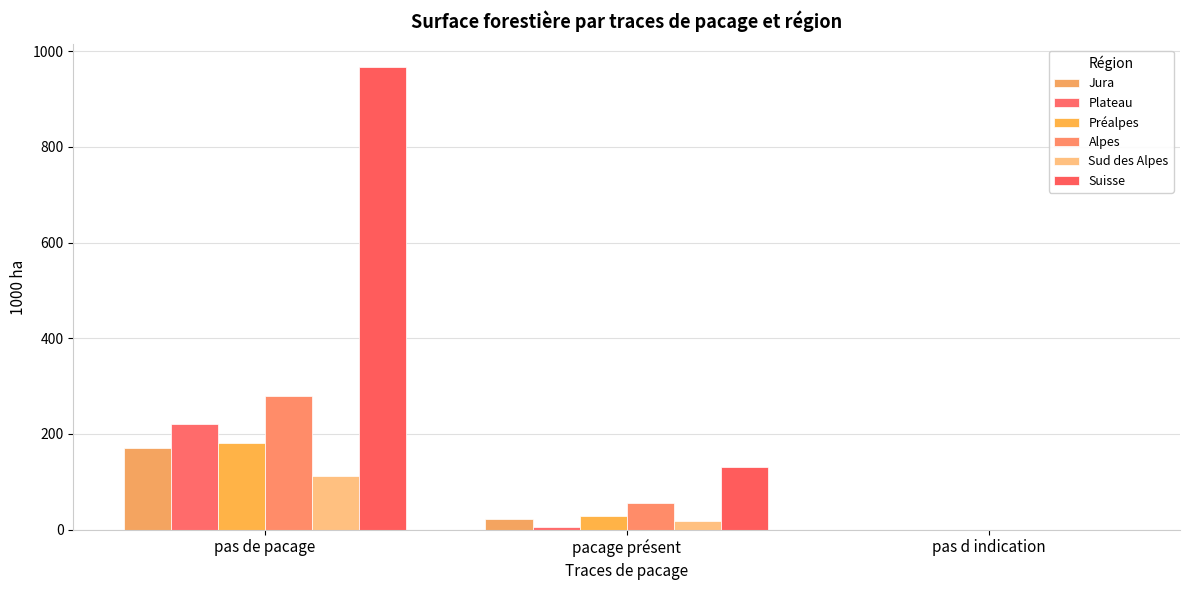

What position from the right is pacage présent?

2